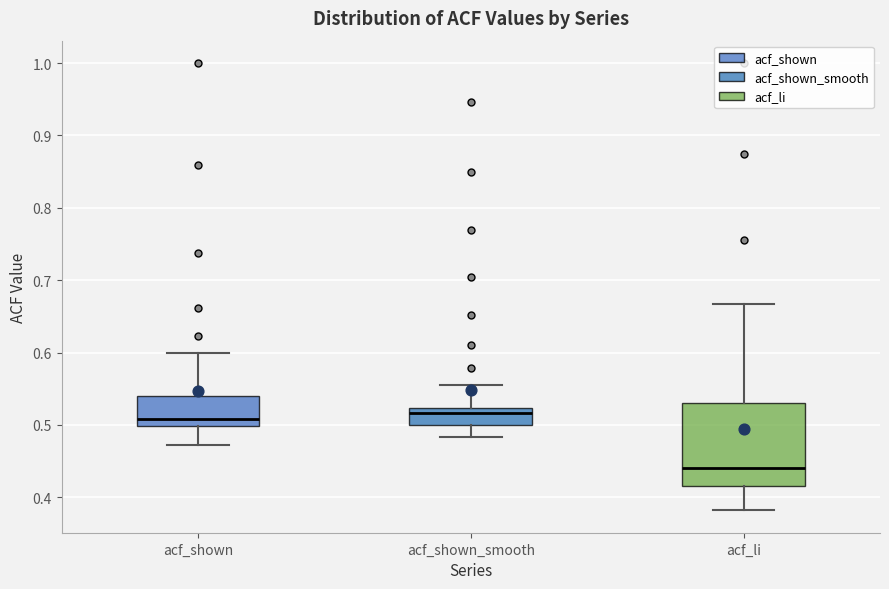

Comparing the boxes themselves (not the whiskers), which one is the tallest?

acf_li